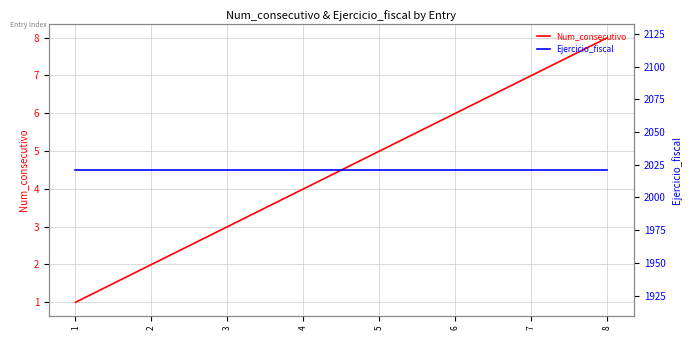

True or false: Num_consecutivo has more than 2 interior local peaks.

False